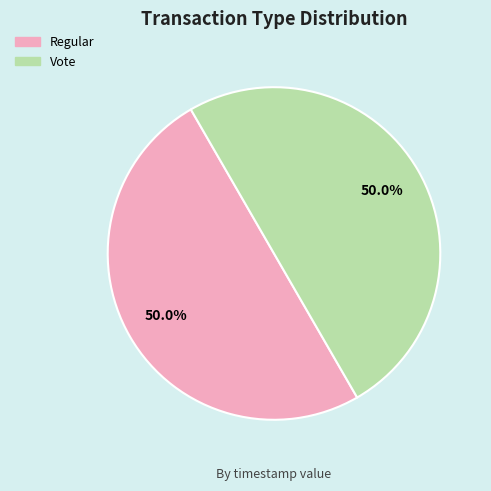

To the nearest percent, what portion does Regular represent?

50%